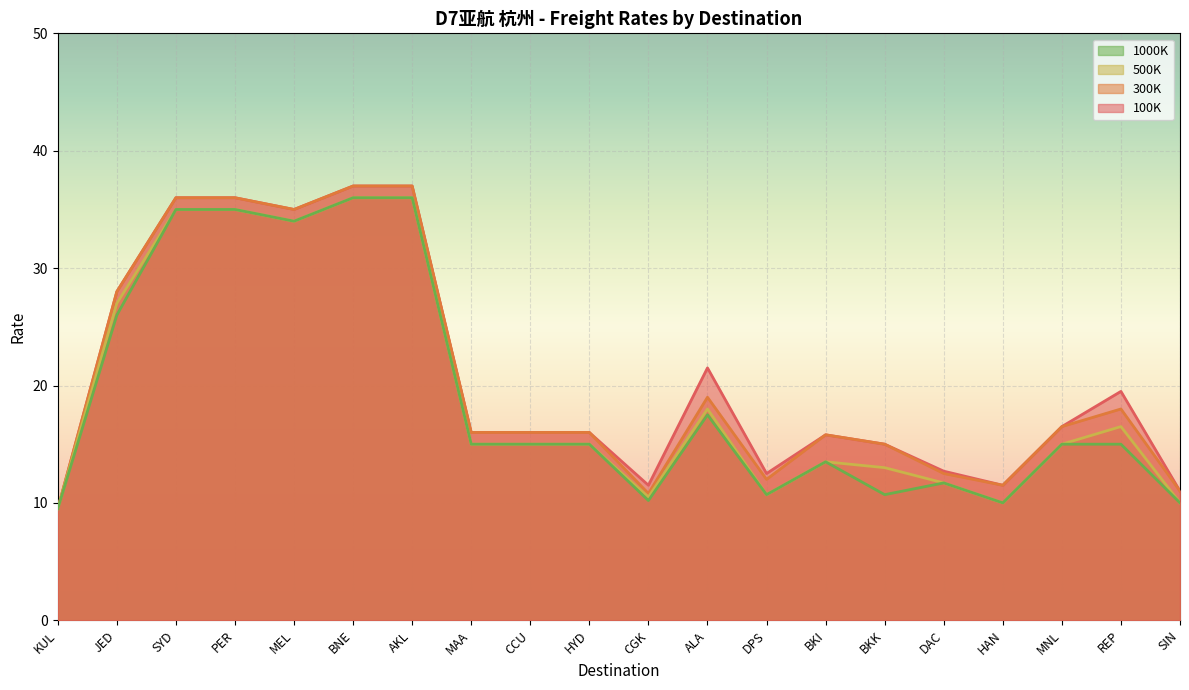

How many data points does each series have?

20